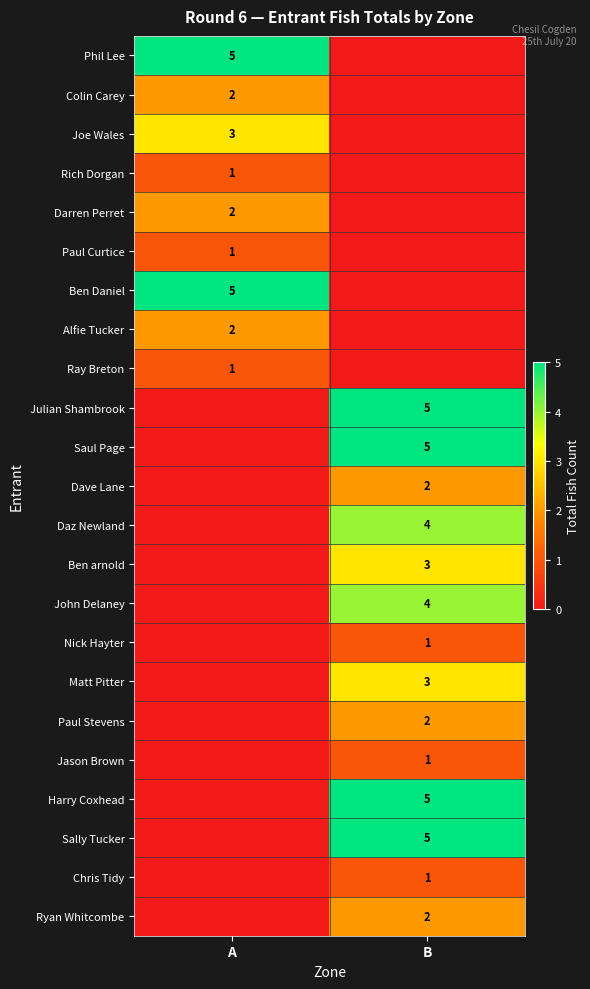

True or false: Rich Dorgan has a value of 1 at A.

True